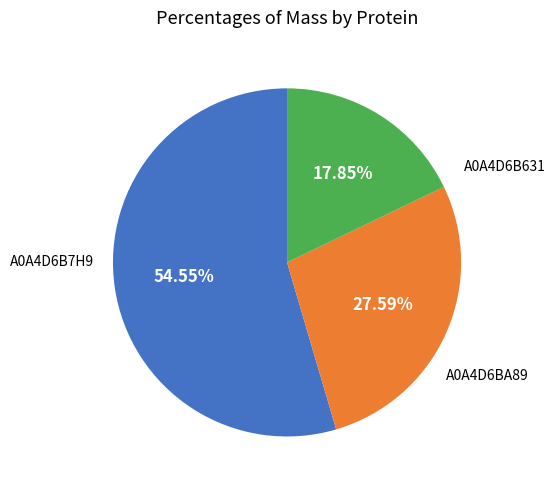

Does any single category account for the majority?

Yes